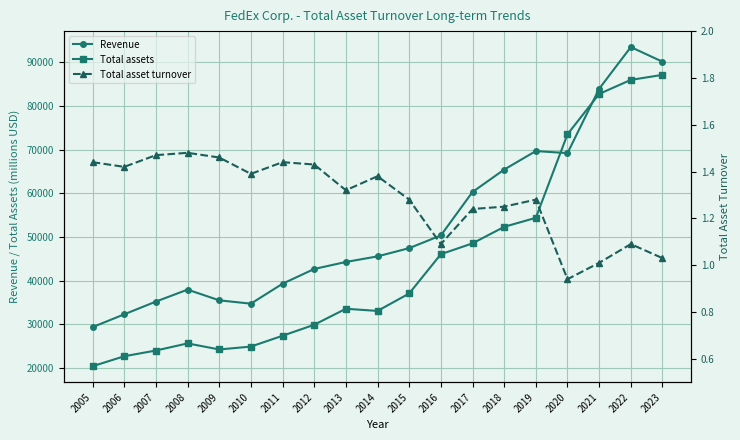

Is the value of Total assets at 2019 greater than the value of Revenue at 2022?

No